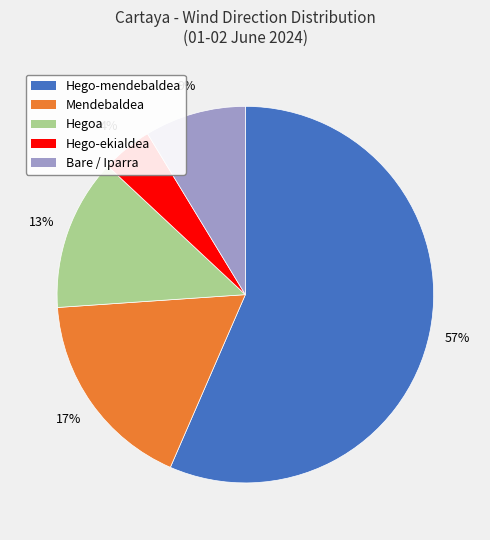

Between Hego-ekialdea and Hegoa, which is larger?

Hegoa